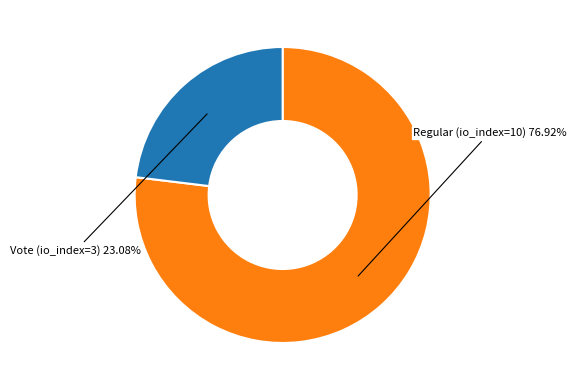

Count the number of slices in the pie.

2